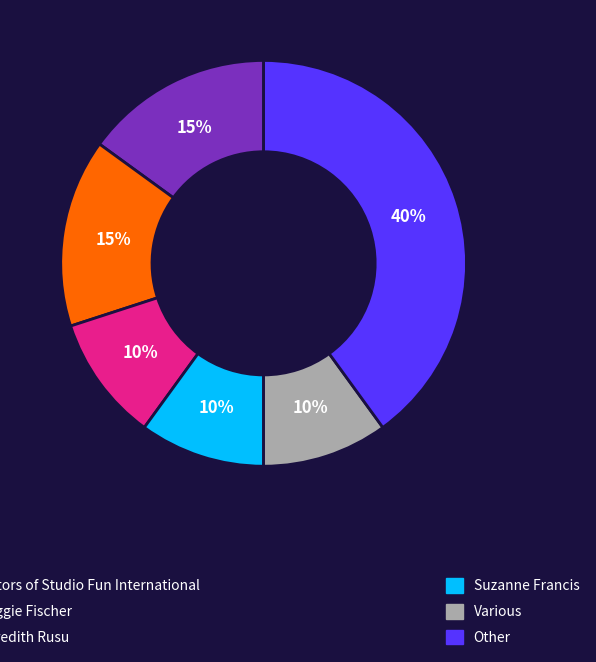

To the nearest percent, what is the difference between the largest and smallest slice percentages?

30%